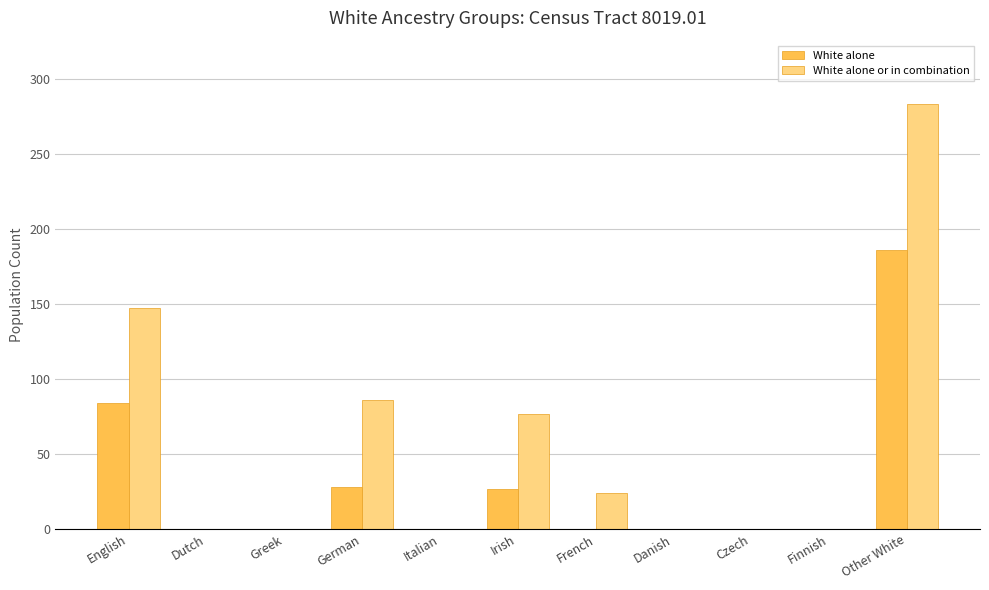

Which series changed the most between Danish and Other White?

White alone or in combination